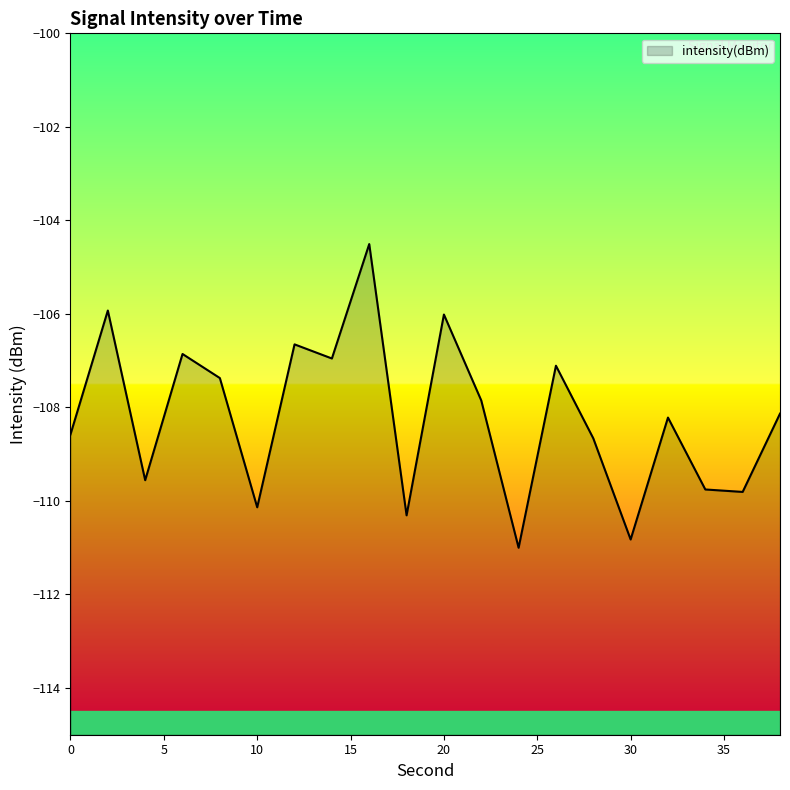

True or false: the data has more than 0 interior local peaks.

True